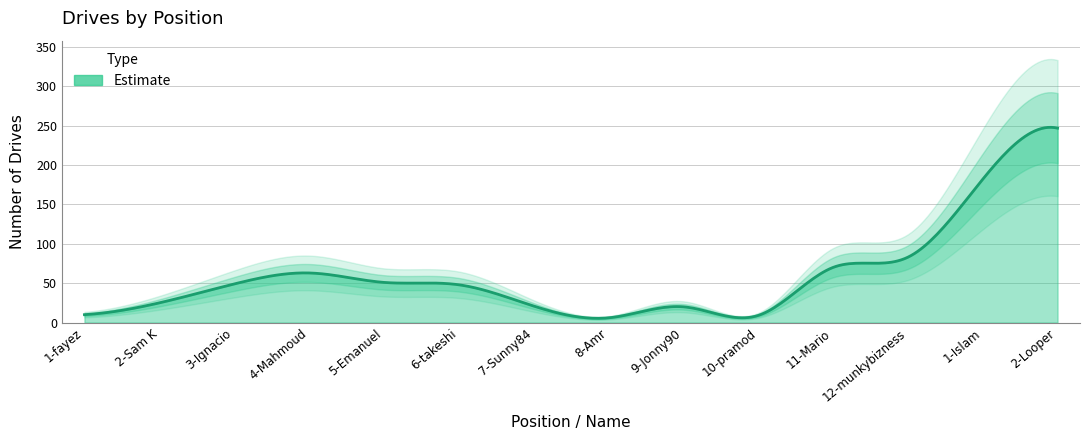

True or false: the data shows 18 at 11-Mario.

False